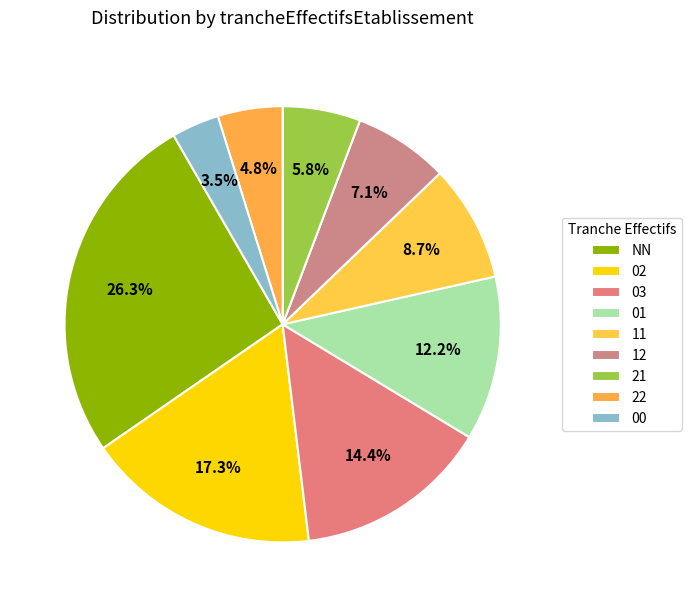

To the nearest percent, what portion does NN represent?

26%